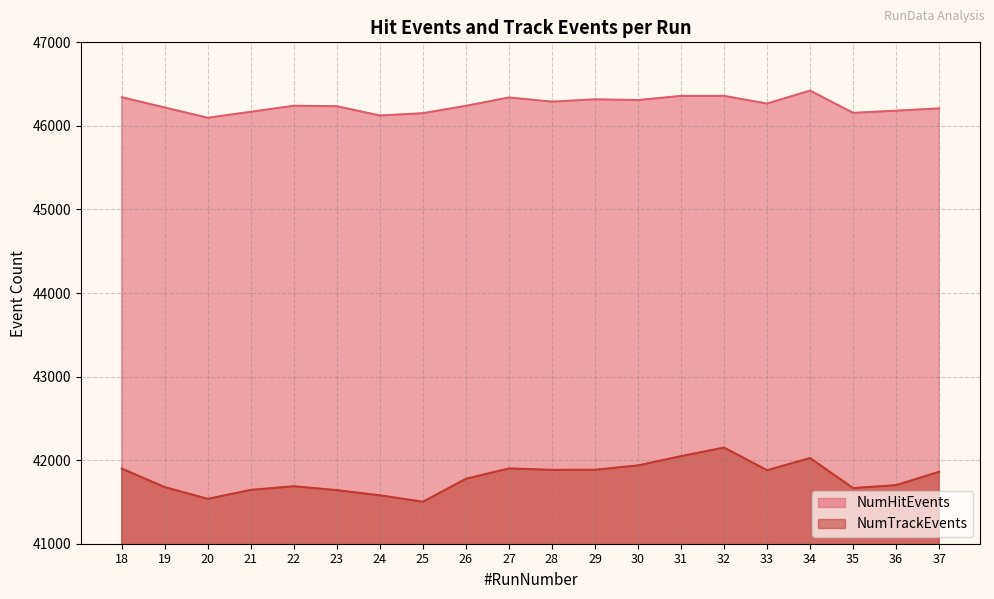

True or false: NumTrackEvents has a value of 27341 at 36.

False